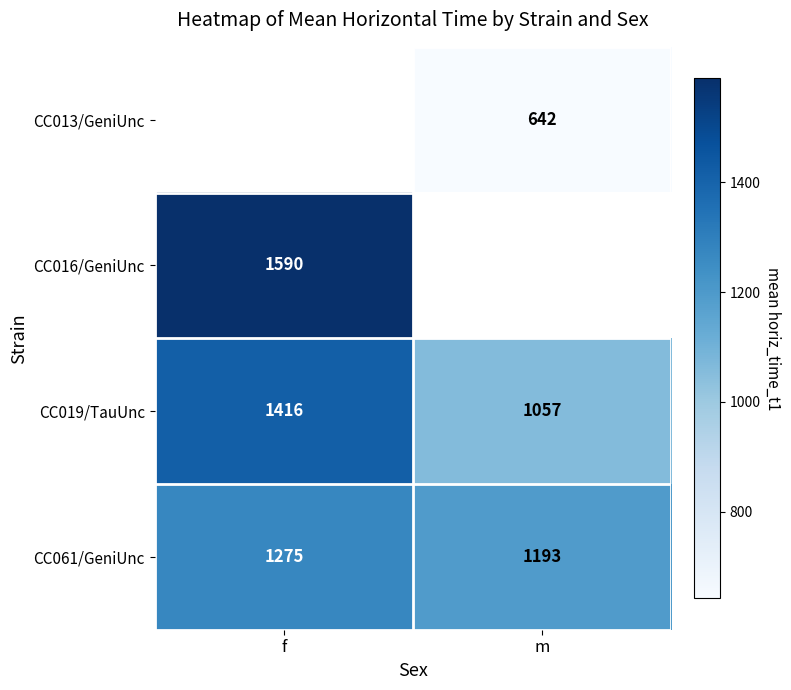

Is the value of CC016/GeniUnc at f greater than the value of CC061/GeniUnc at m?

Yes